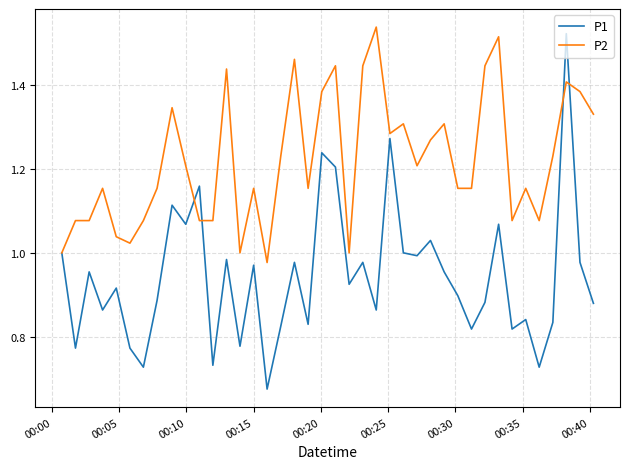

List the series in order of their overall mean, highest first.

P2, P1